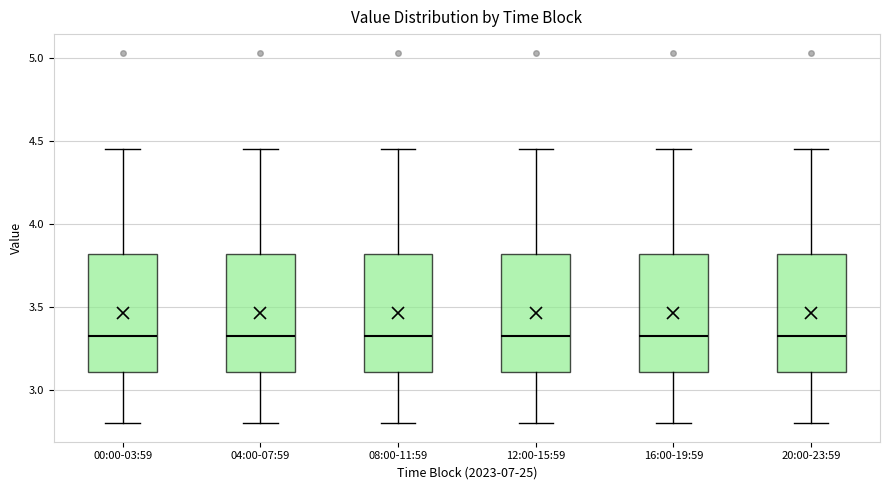

Reading left to right, read every box against the y-axis: the position of its median line, the range the box covers, and the ends of its whiskers. The values are not printed on the chart, so give them approximately, as read against the axis.

00:00-03:59: median 3.35, box 3.10 to 3.80, whiskers 2.80 to 4.45
04:00-07:59: median 3.35, box 3.10 to 3.80, whiskers 2.80 to 4.45
08:00-11:59: median 3.35, box 3.10 to 3.80, whiskers 2.80 to 4.45
12:00-15:59: median 3.35, box 3.10 to 3.80, whiskers 2.80 to 4.45
16:00-19:59: median 3.35, box 3.10 to 3.80, whiskers 2.80 to 4.45
20:00-23:59: median 3.35, box 3.10 to 3.80, whiskers 2.80 to 4.45